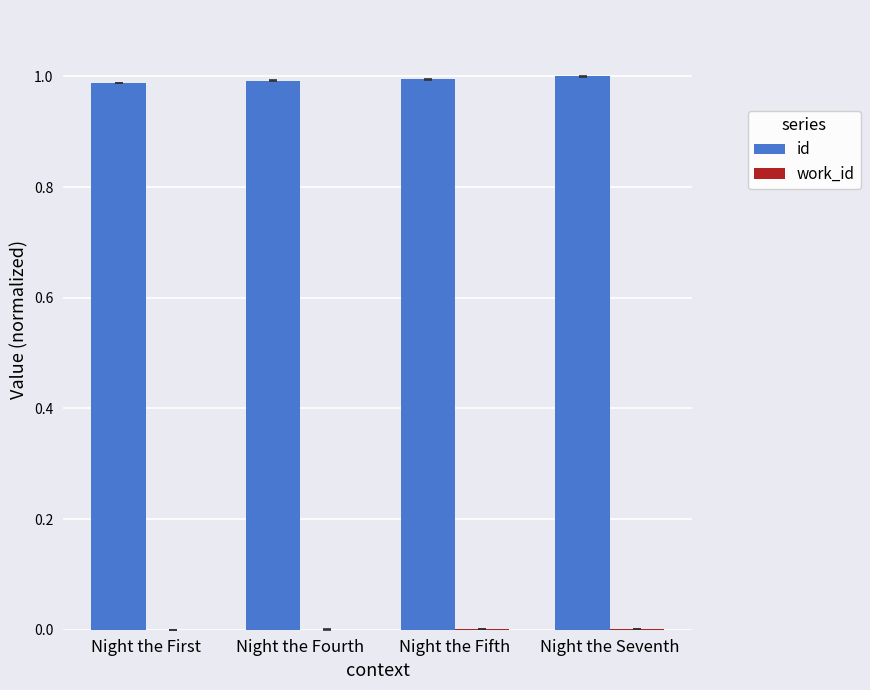

The id series shows 1.7 at Night the Seventh. True or false?

False